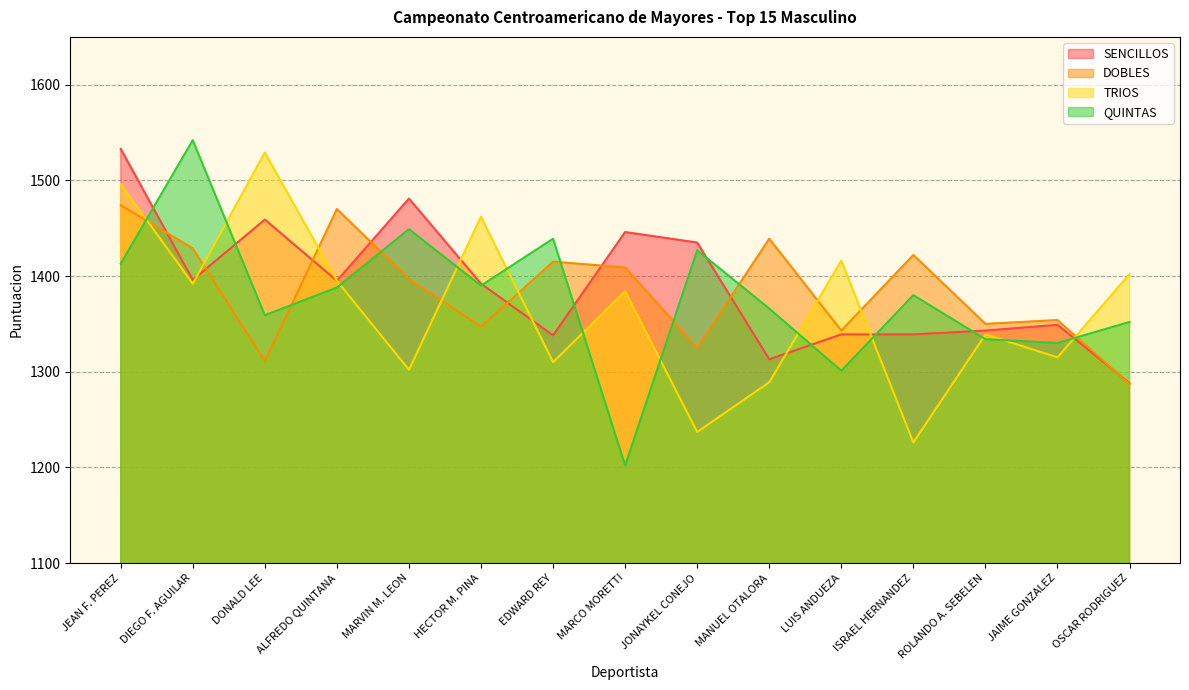

Reading right to left, transcribe all the data shown in this chart.

SENCILLOS: OSCAR RODRIGUEZ=1288	JAIME GONZALEZ=1349	ROLANDO A. SEBELEN=1343	ISRAEL HERNANDEZ=1339	LUIS ANDUEZA=1339	MANUEL OTALORA=1313	JONAYKEL CONEJO=1435	MARCO MORETTI=1446	EDWARD REY=1338	HECTOR M. PINA=1392	MARVIN M. LEON=1481	ALFREDO QUINTANA=1395	DONALD LEE=1459	DIEGO F. AGUILAR=1396	JEAN F. PEREZ=1533
DOBLES: OSCAR RODRIGUEZ=1287	JAIME GONZALEZ=1354	ROLANDO A. SEBELEN=1350	ISRAEL HERNANDEZ=1422	LUIS ANDUEZA=1343	MANUEL OTALORA=1439	JONAYKEL CONEJO=1325	MARCO MORETTI=1409	EDWARD REY=1415	HECTOR M. PINA=1347	MARVIN M. LEON=1397	ALFREDO QUINTANA=1470	DONALD LEE=1311	DIEGO F. AGUILAR=1429	JEAN F. PEREZ=1474
TRIOS: OSCAR RODRIGUEZ=1402	JAIME GONZALEZ=1315	ROLANDO A. SEBELEN=1339	ISRAEL HERNANDEZ=1226	LUIS ANDUEZA=1416	MANUEL OTALORA=1289	JONAYKEL CONEJO=1237	MARCO MORETTI=1384	EDWARD REY=1310	HECTOR M. PINA=1462	MARVIN M. LEON=1302	ALFREDO QUINTANA=1395	DONALD LEE=1529	DIEGO F. AGUILAR=1392	JEAN F. PEREZ=1496
QUINTAS: OSCAR RODRIGUEZ=1352	JAIME GONZALEZ=1330	ROLANDO A. SEBELEN=1334	ISRAEL HERNANDEZ=1380	LUIS ANDUEZA=1301	MANUEL OTALORA=1366	JONAYKEL CONEJO=1427	MARCO MORETTI=1202	EDWARD REY=1439	HECTOR M. PINA=1390	MARVIN M. LEON=1449	ALFREDO QUINTANA=1388	DONALD LEE=1359	DIEGO F. AGUILAR=1542	JEAN F. PEREZ=1413